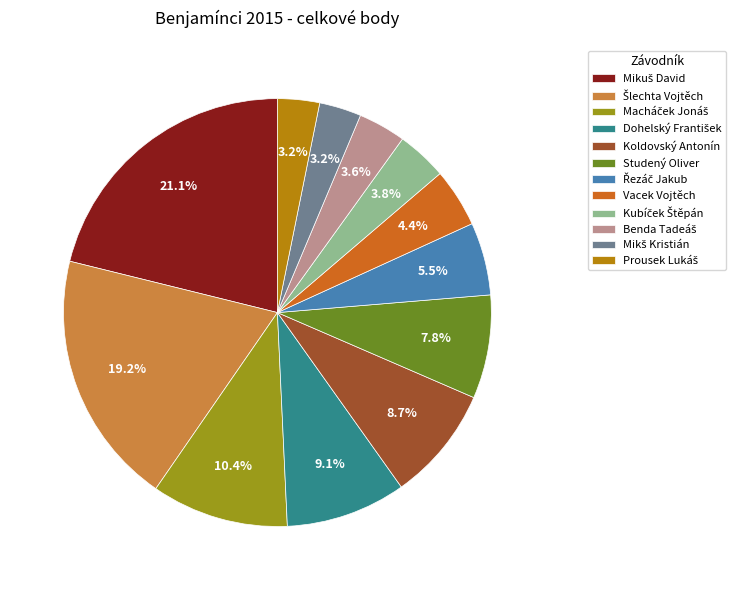

True or false: Kubíček Štěpán accounts for 1% of the total.

False